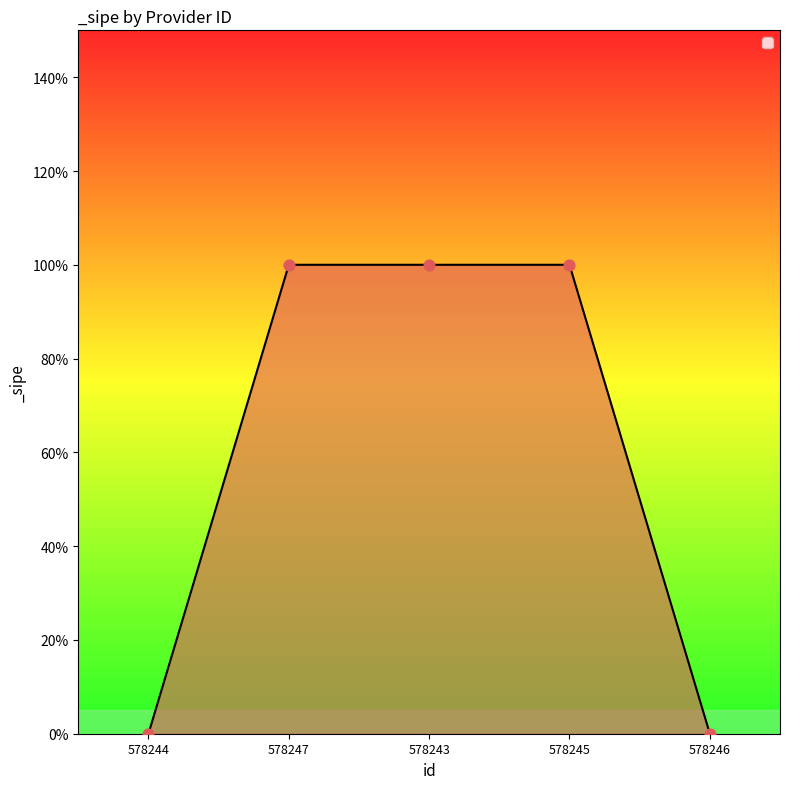

Which has a higher value, 578244 or 578247?

578247